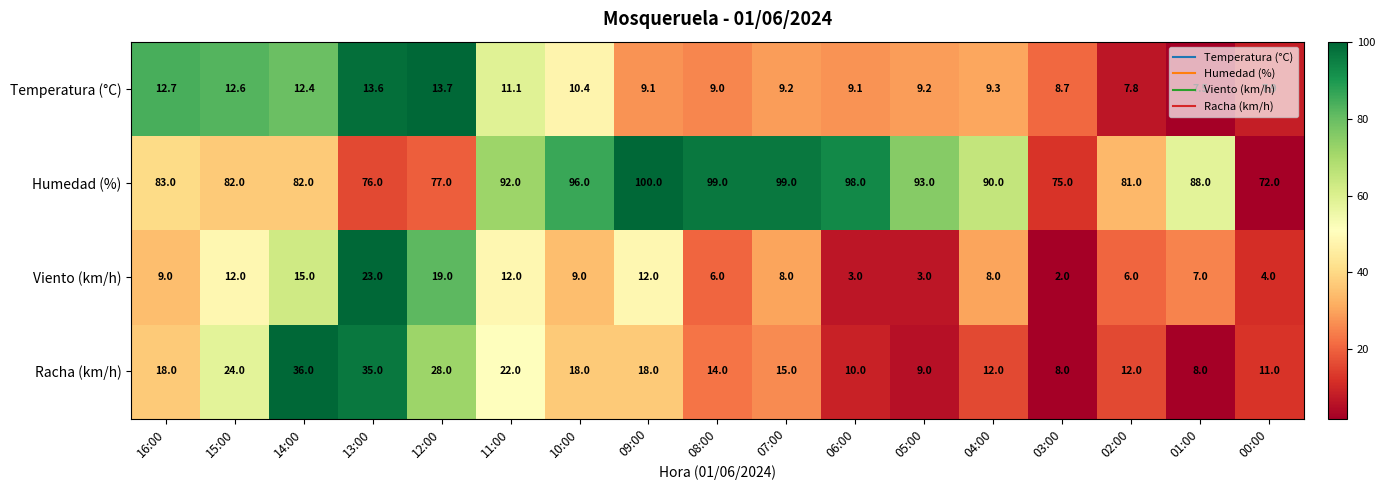

True or false: Viento (km/h) has a value of 12.0 at 09:00.

True